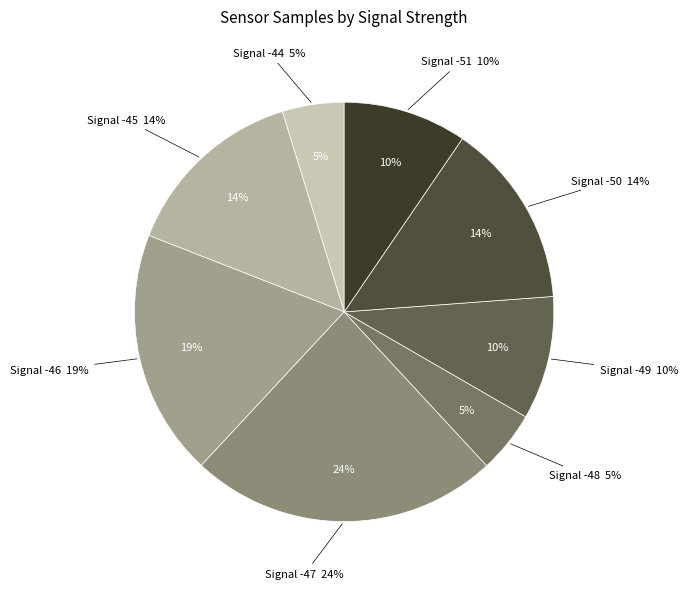

The -47 slice represents 1% of the pie. True or false?

False